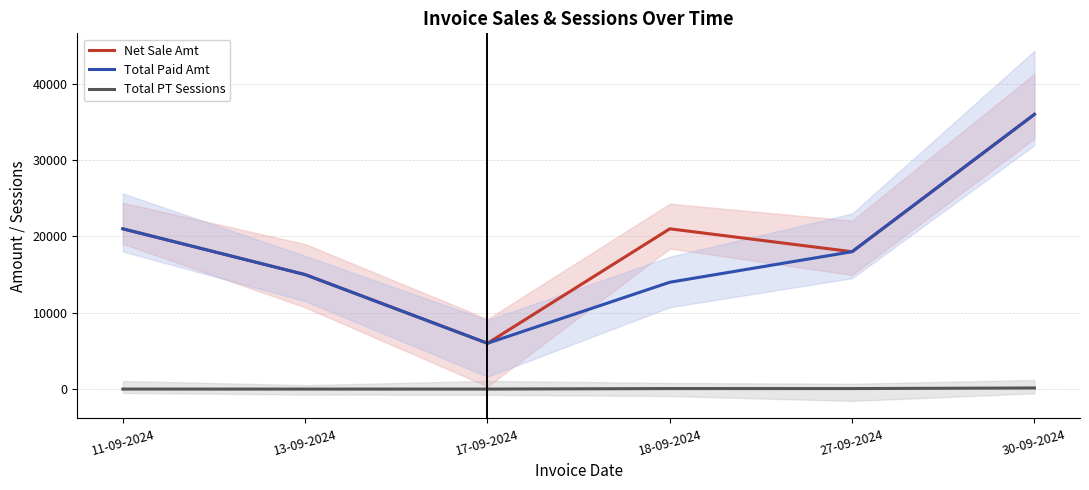

At 11-09-2024, list the series in order from smallest to largest.

Total PT Sessions, Net Sale Amt, Total Paid Amt